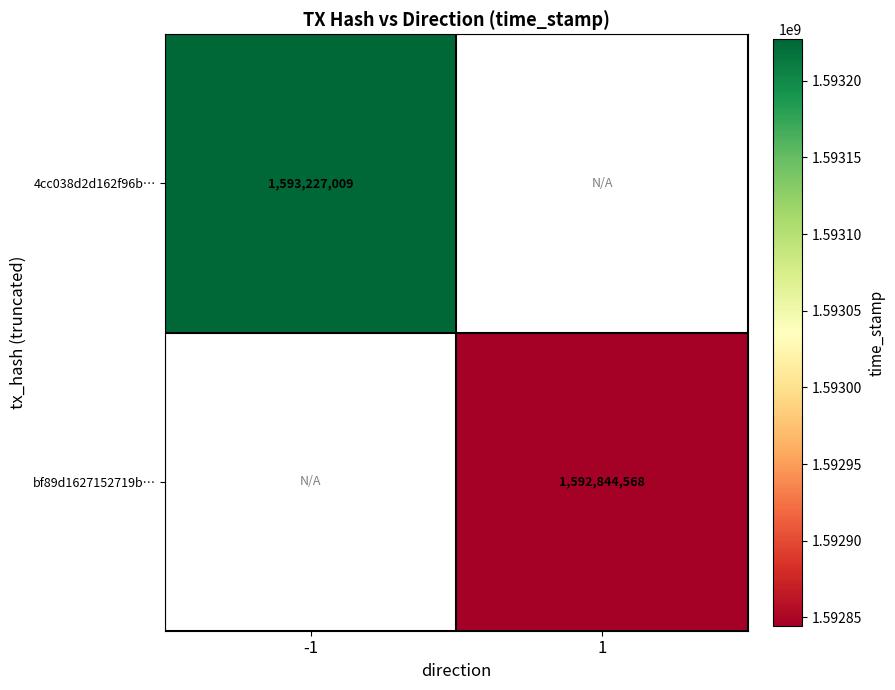

True or false: 4cc038d2d162f96b… has a value of 2205433972 at -1.

False